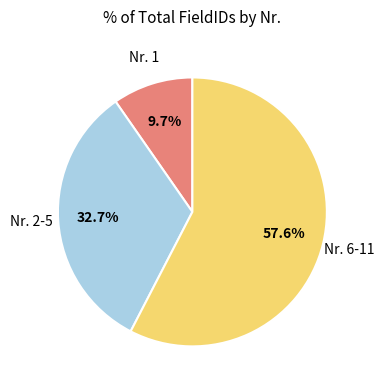

Does any single category account for the majority?

Yes